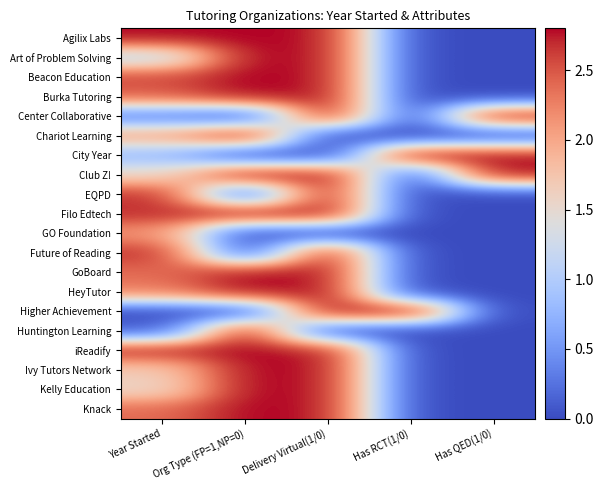

At which category does the chart reach its minimum across all series?

Has RCT(1/0)